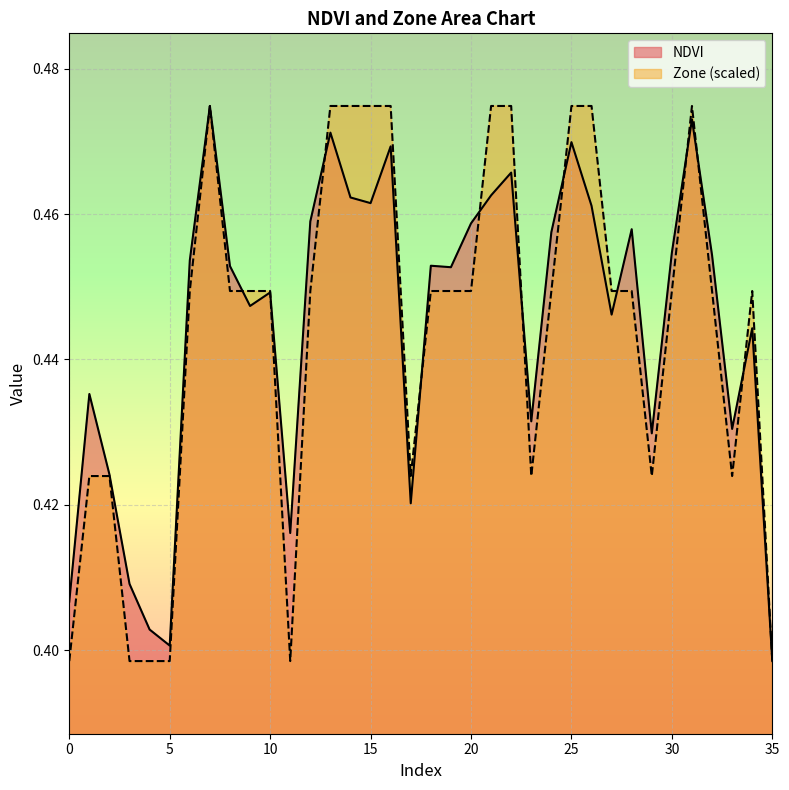

What is the difference between the maximum and second lowest values in the Zone series?

0.1